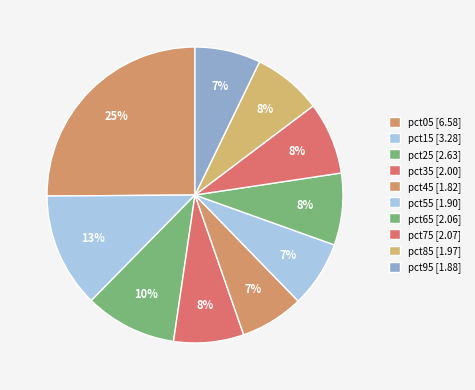

Which category has the biggest portion of the pie?

pct05